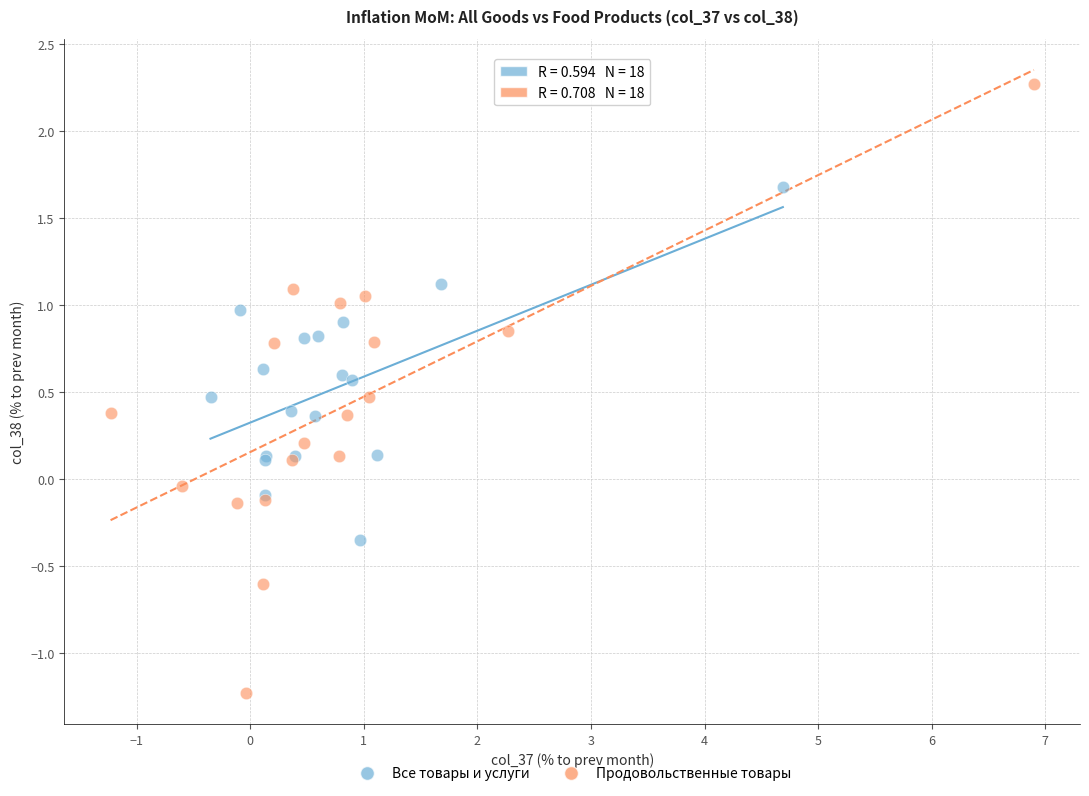

Which series contains the lowest Y value?

Продовольственные товары